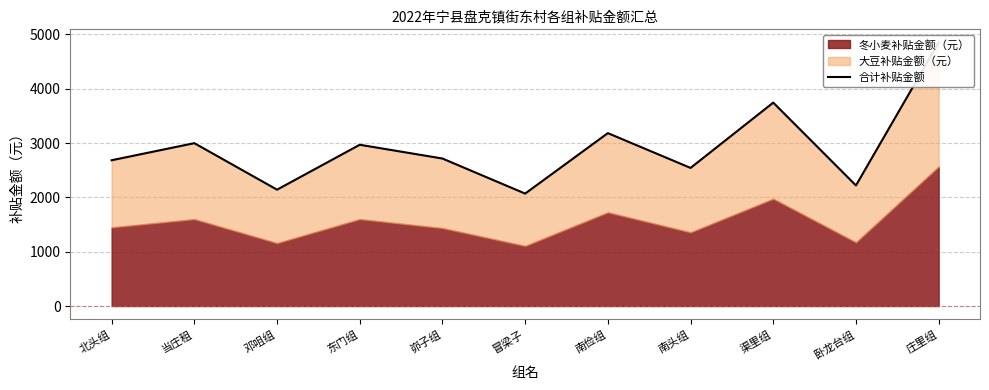

Rank the categories by value from lowest to highest.

冒梁子, 邓咀组, 卧龙台组, 南头组, 北头组, 峁子组, 东门组, 当庄租, 南俭组, 渠里组, 庄里组